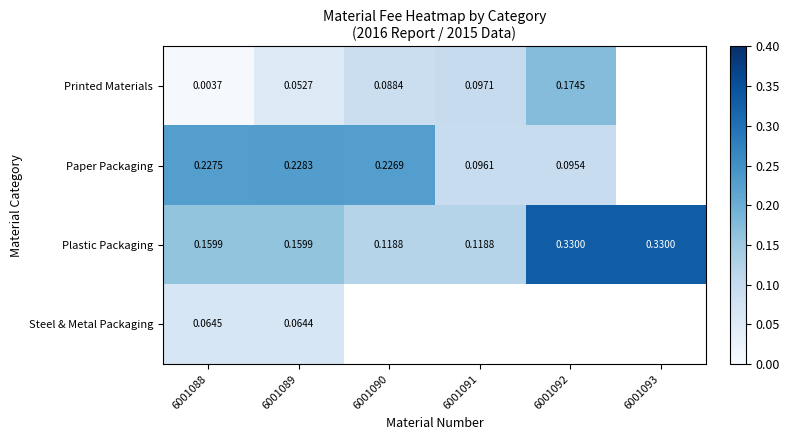

How many series are shown in this chart?

4